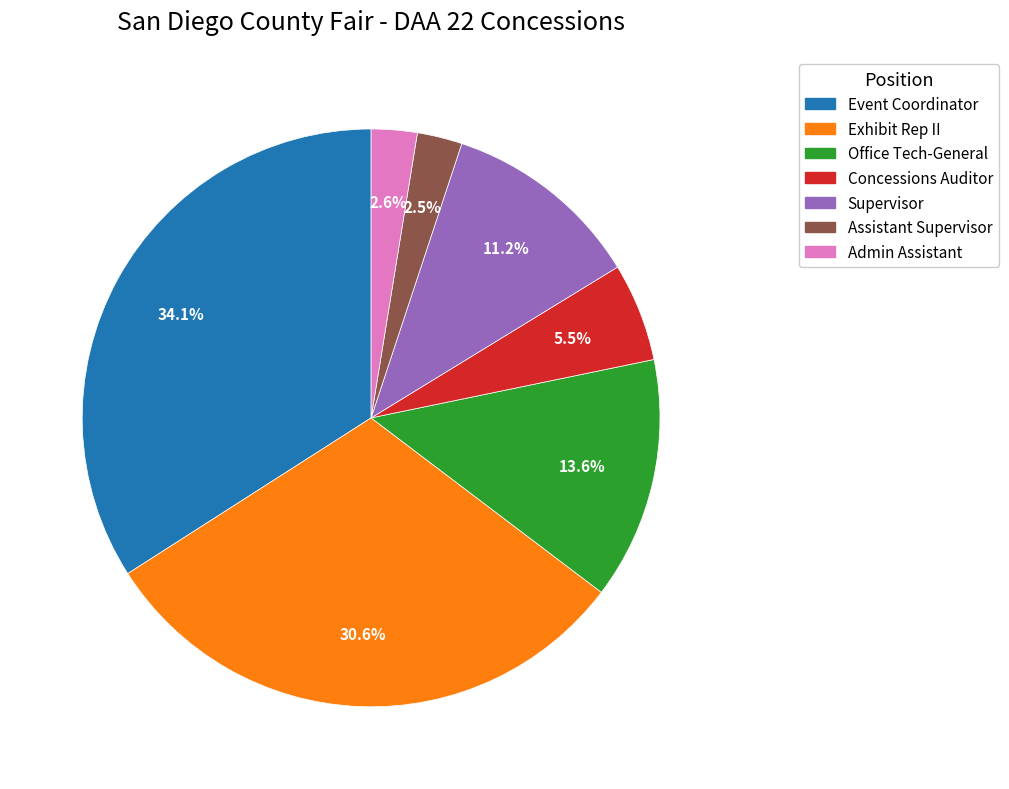

Is there any slice that represents more than half of the pie?

No